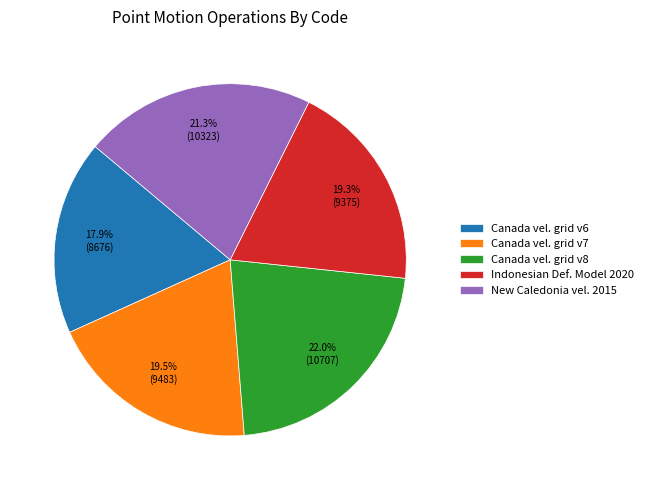

Which category has the smallest portion of the pie?

Canada vel. grid v6